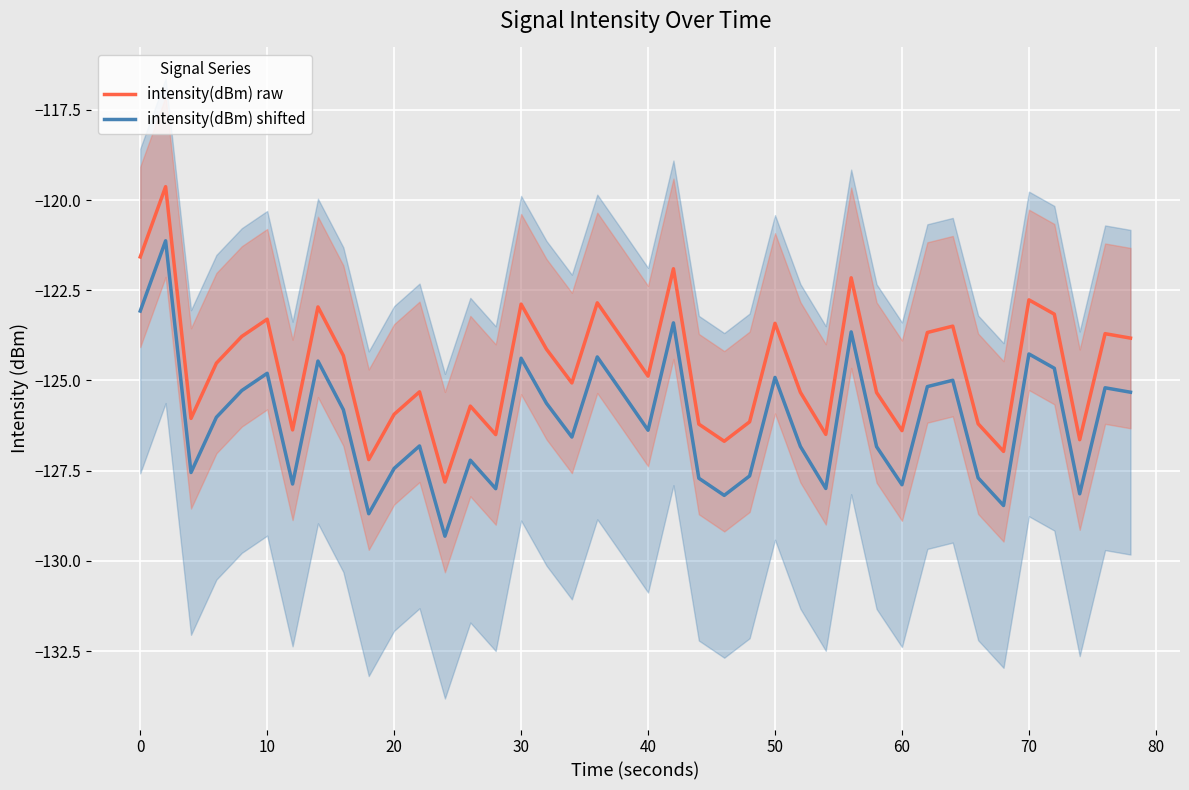

The value of intensity(dBm) shifted at 40 is -126.4. True or false?

True